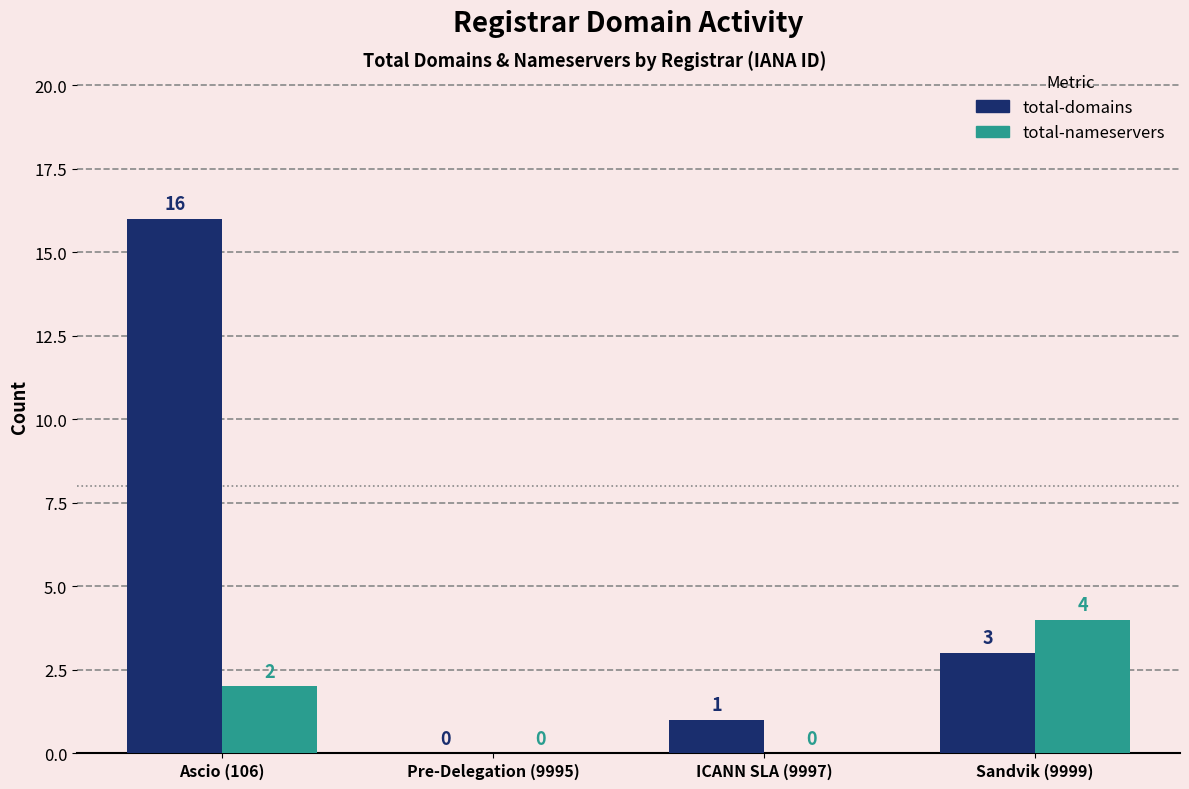

What is the highest value of the total-nameservers series?

4